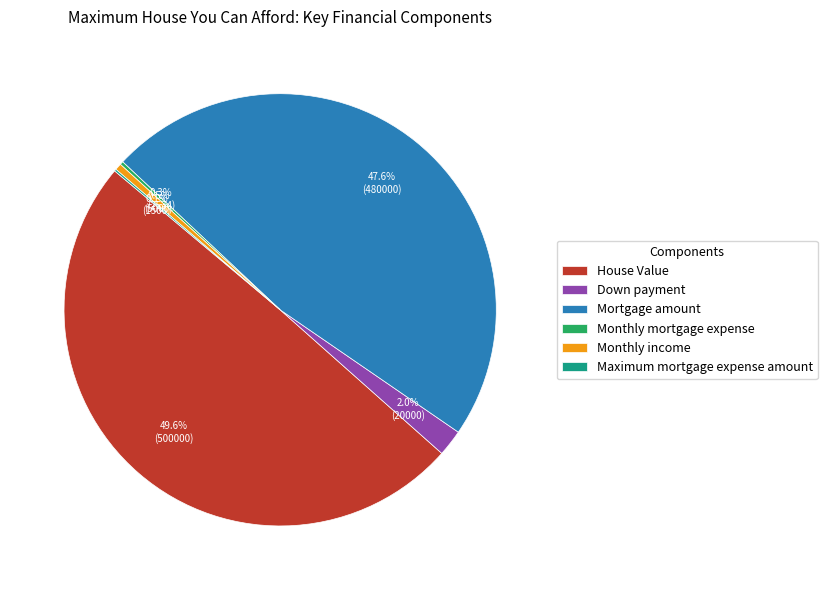

What portion of the pie excludes Mortgage amount?

52.4%